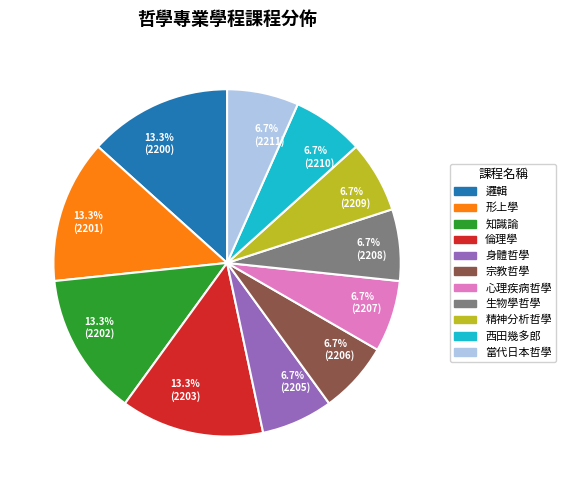

Approximately how many times larger is the value at 6.7% (2211) compared to 13.3% (2200)?

0.5